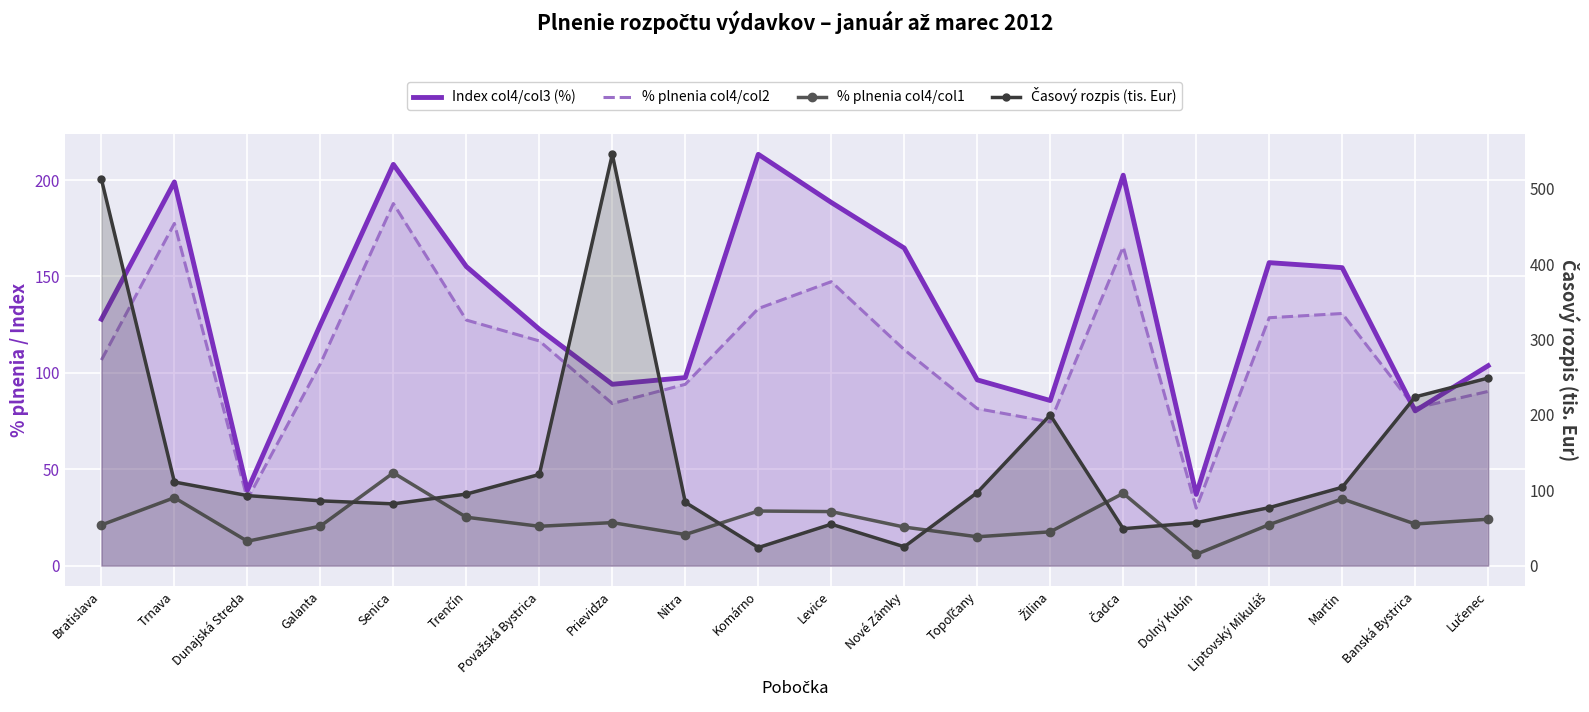

Which has a higher value, Galanta or Nitra?

Galanta